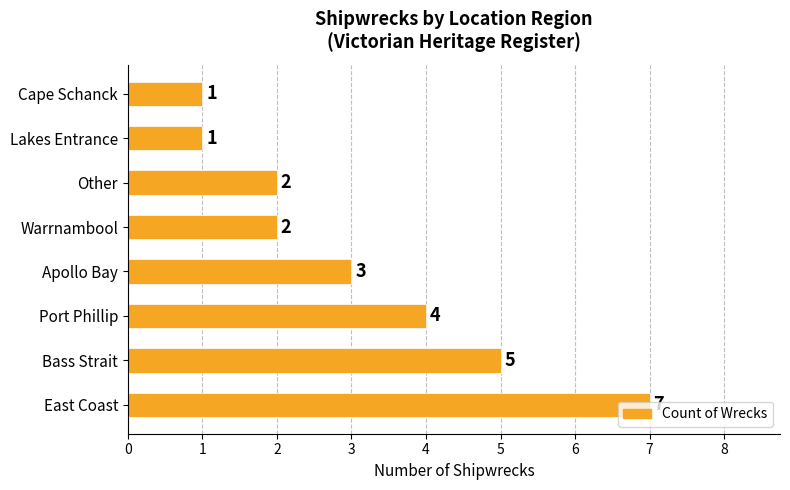

True or false: the data shows 1 at Other.

False